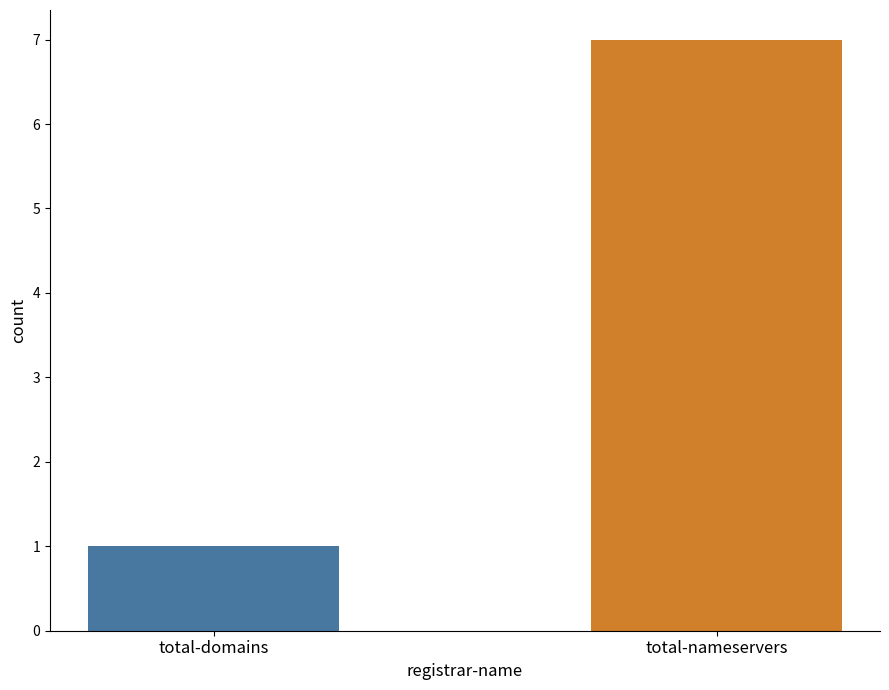

Does the chart contain any negative values?

No